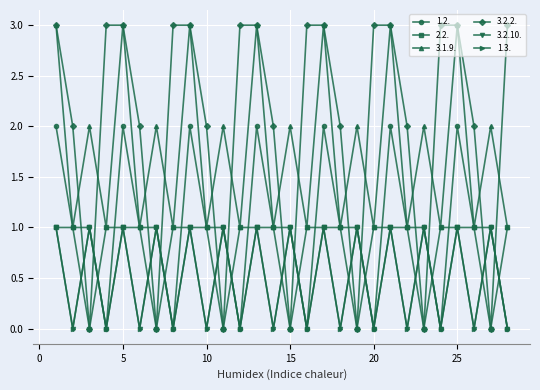

How many 1.3. values are between 0 and 1?

28